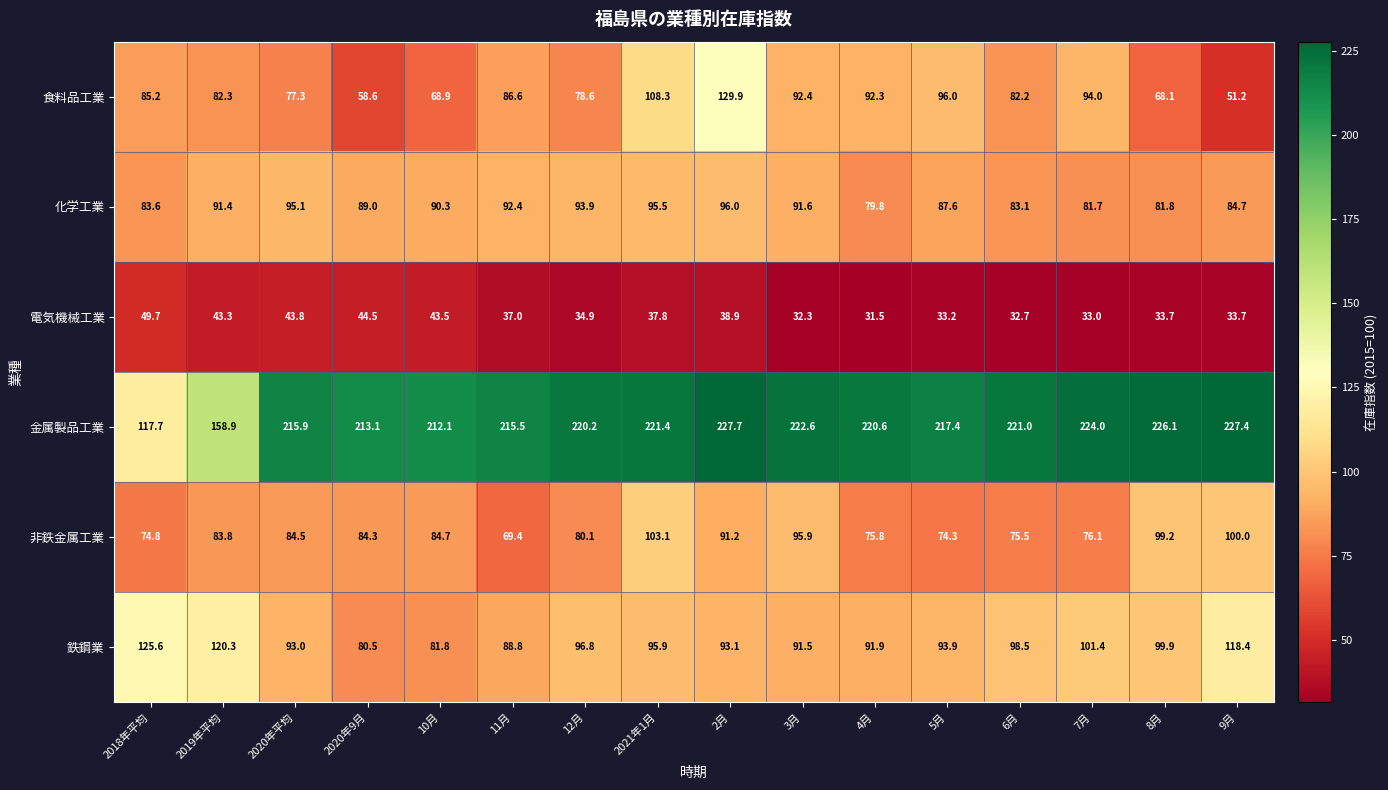

Which series has the widest spread of values?

金属製品工業